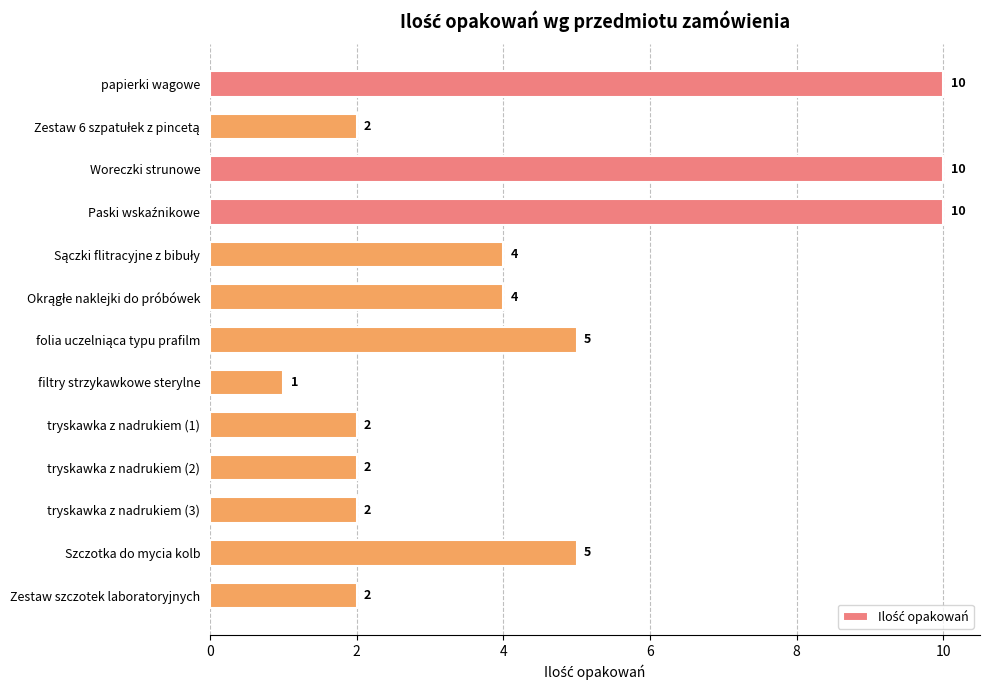

Does the chart contain any negative values?

No